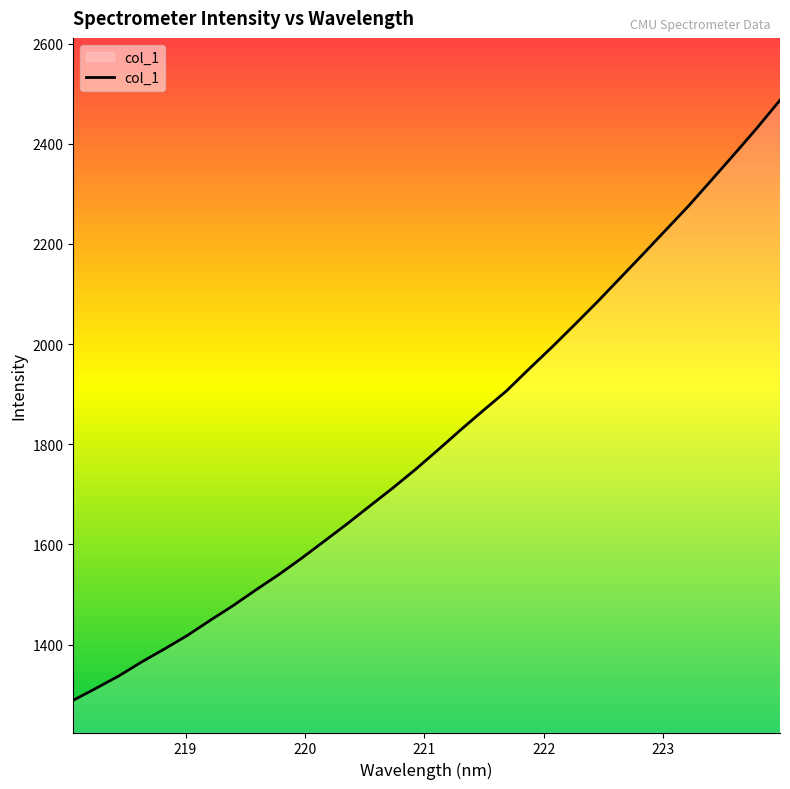

What is the difference between the maximum and minimum values?

1198.3